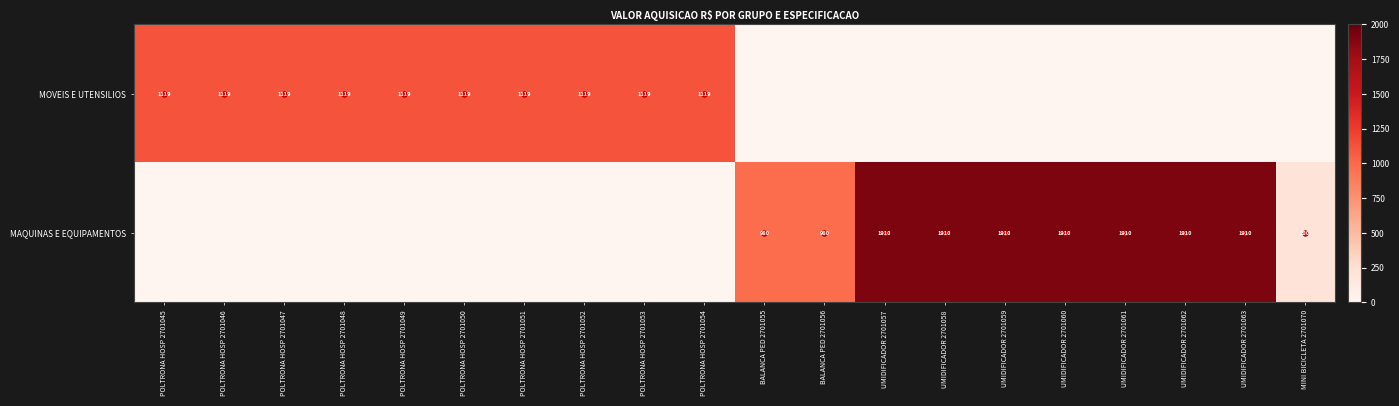

The value of MAQUINAS E EQUIPAMENTOS at UMIDIFICADOR 2701057 is 3108. True or false?

False